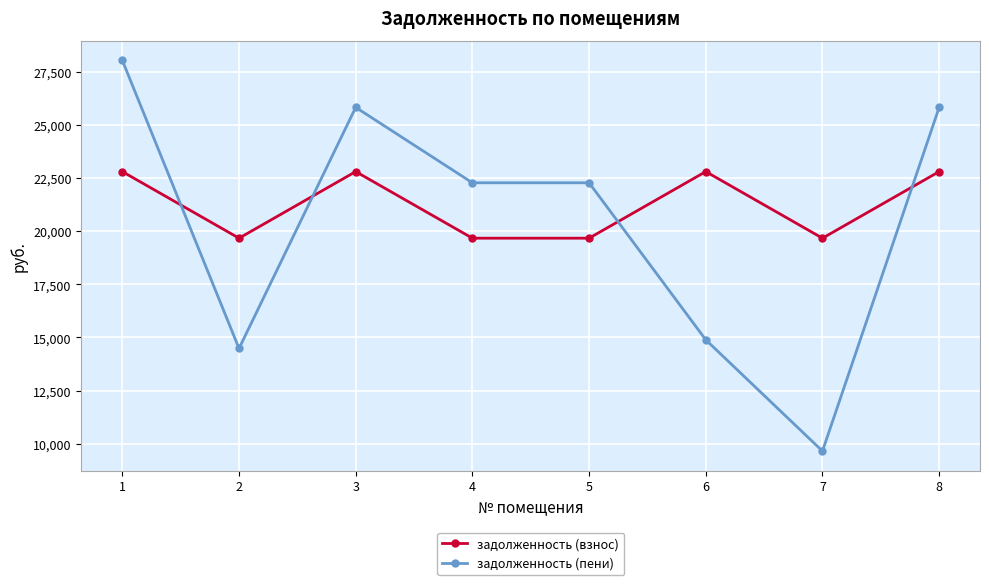

Is it true that задолженность (взнос) equals 22803.8 at 8?

True